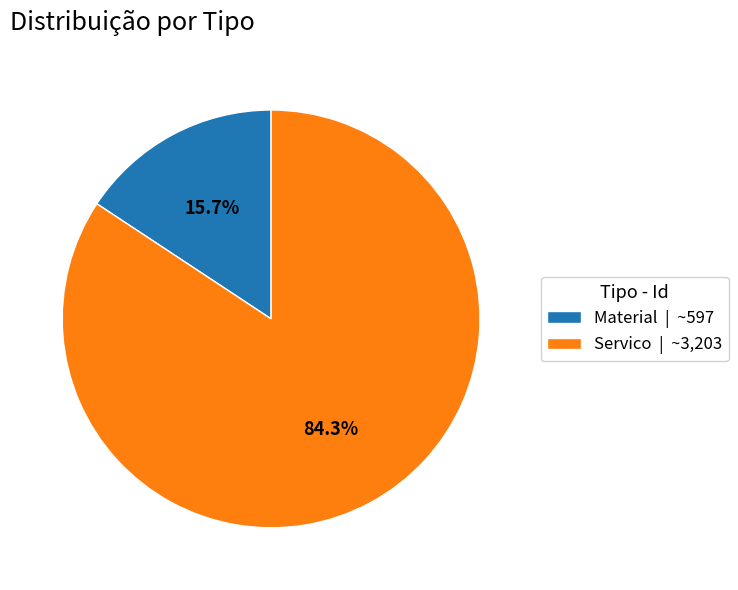

The Material slice represents 16% of the pie. True or false?

True